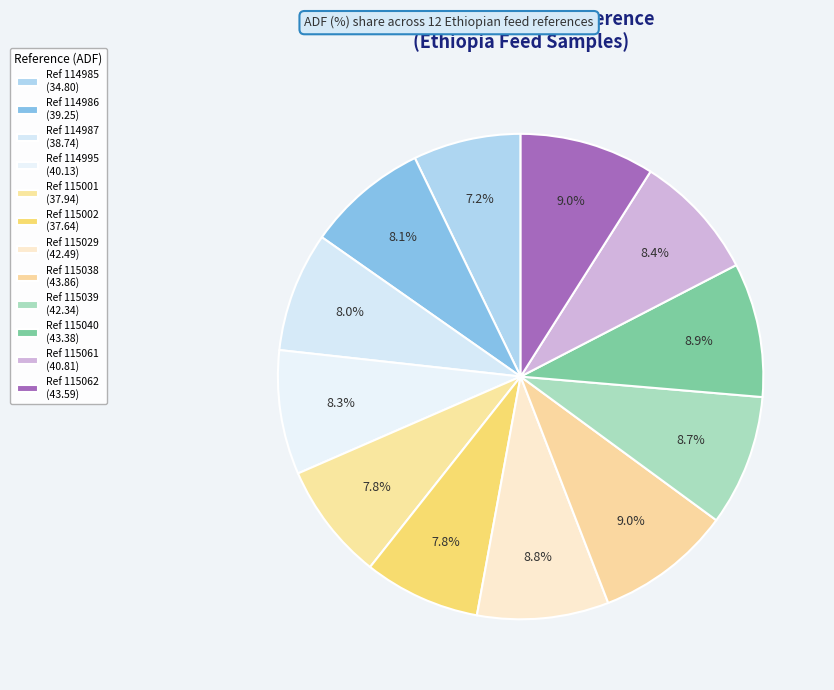

Count the number of slices in the pie.

12